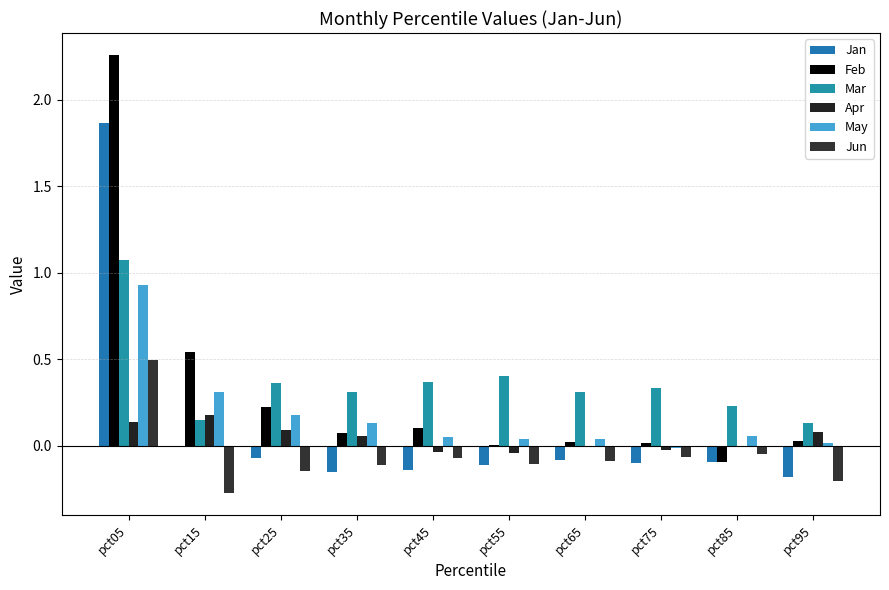

What is the value of the May bar at the 4th from the left?

0.1